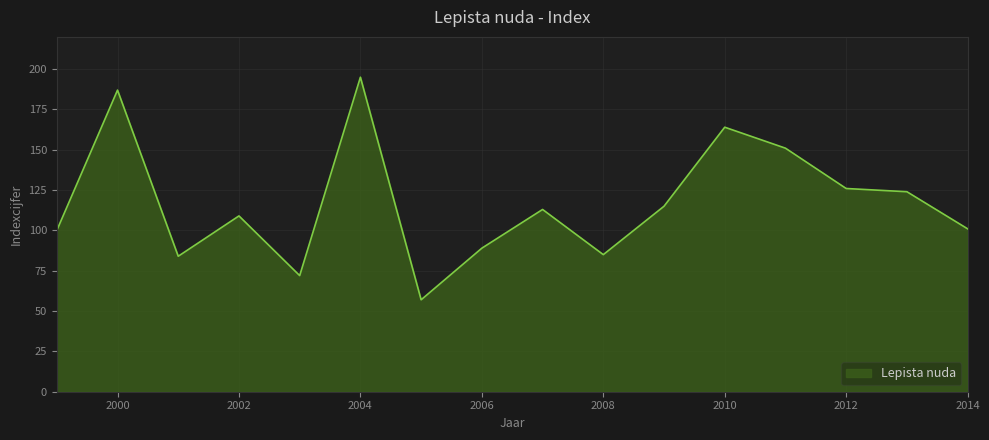

What is the difference between the maximum and minimum values?

138